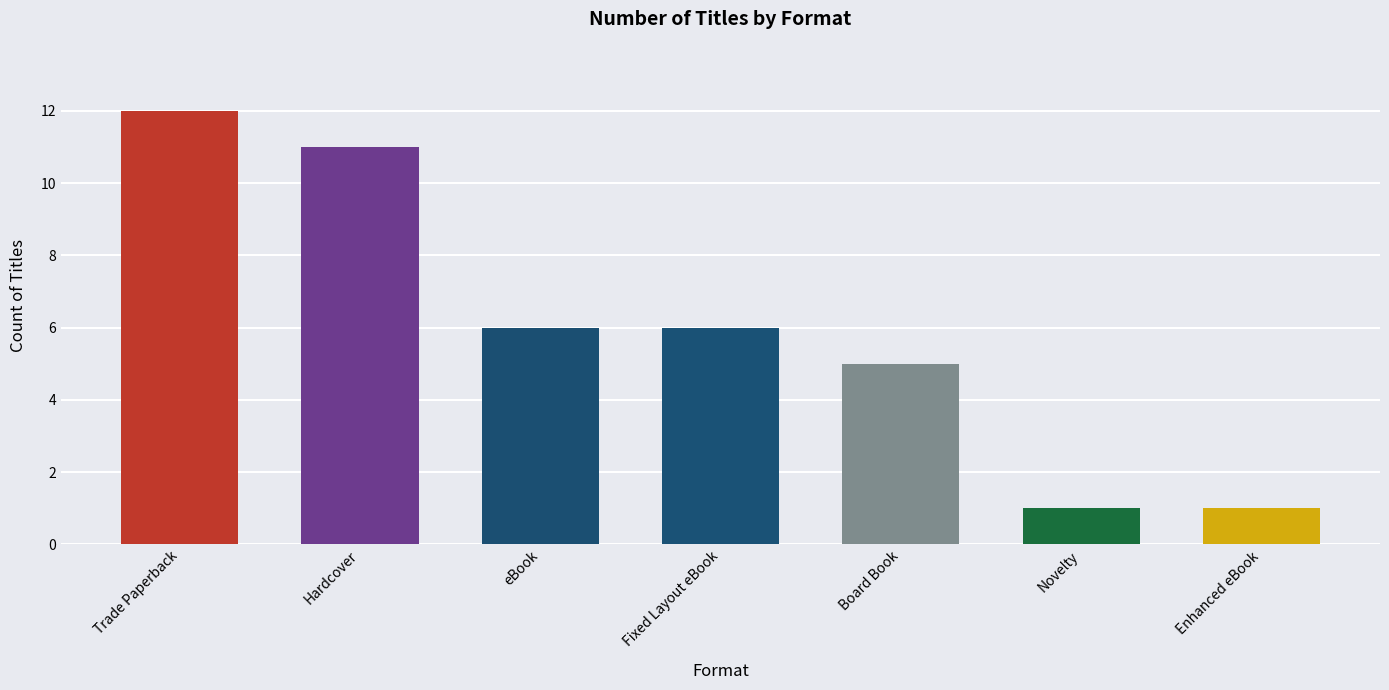

What is the difference between the values at Board Book and eBook?

1